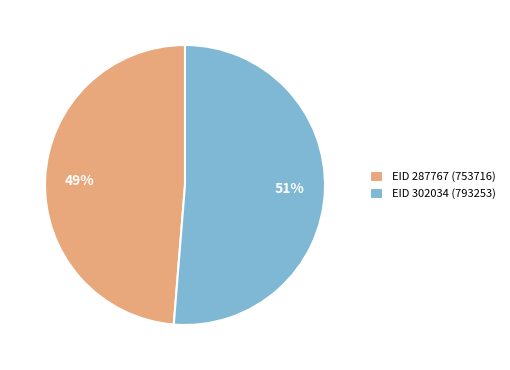

Rank the categories by value from highest to lowest.

EID 302034, EID 287767